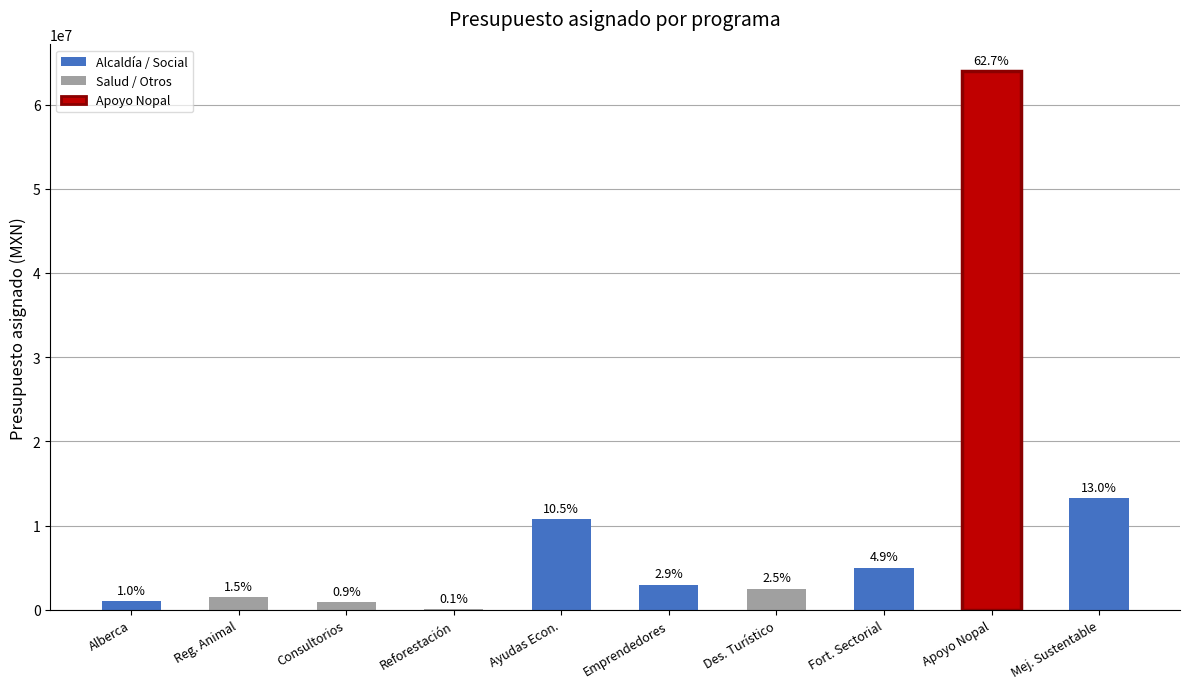

Which has a higher value, Consultorios or Ayudas Econ.?

Ayudas Econ.